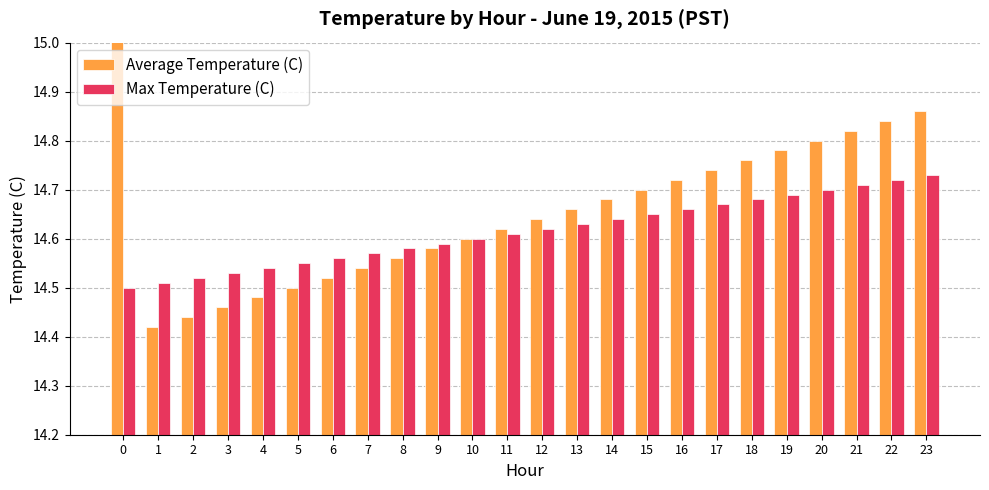

What is the minimum value shown in the chart?

14.4